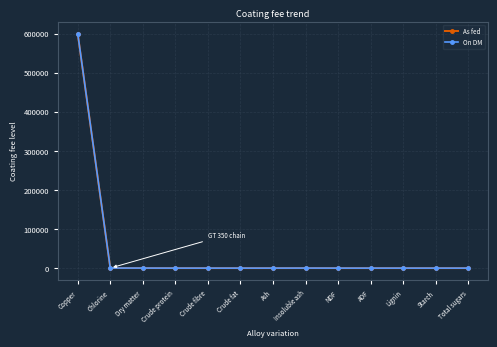

At which category is the sum across all series the highest?

Copper